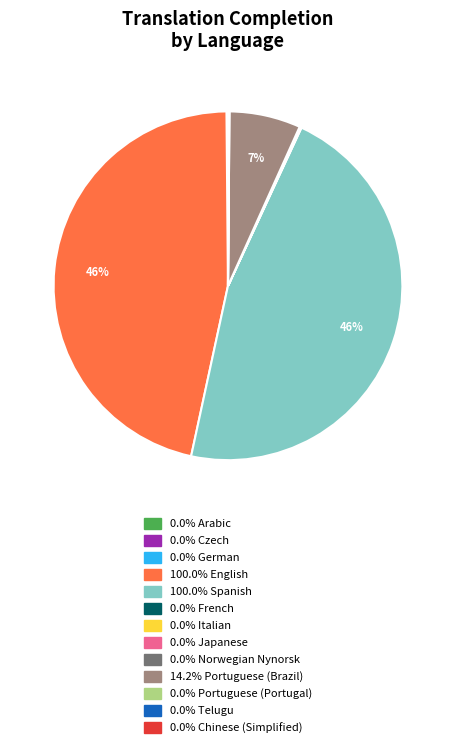

Is there any slice that represents more than half of the pie?

No